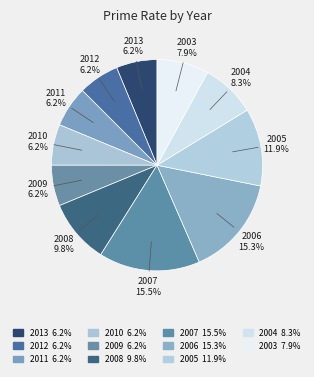

How many segments does this pie chart have?

11